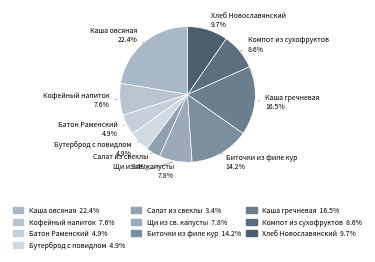

How many segments does this pie chart have?

10